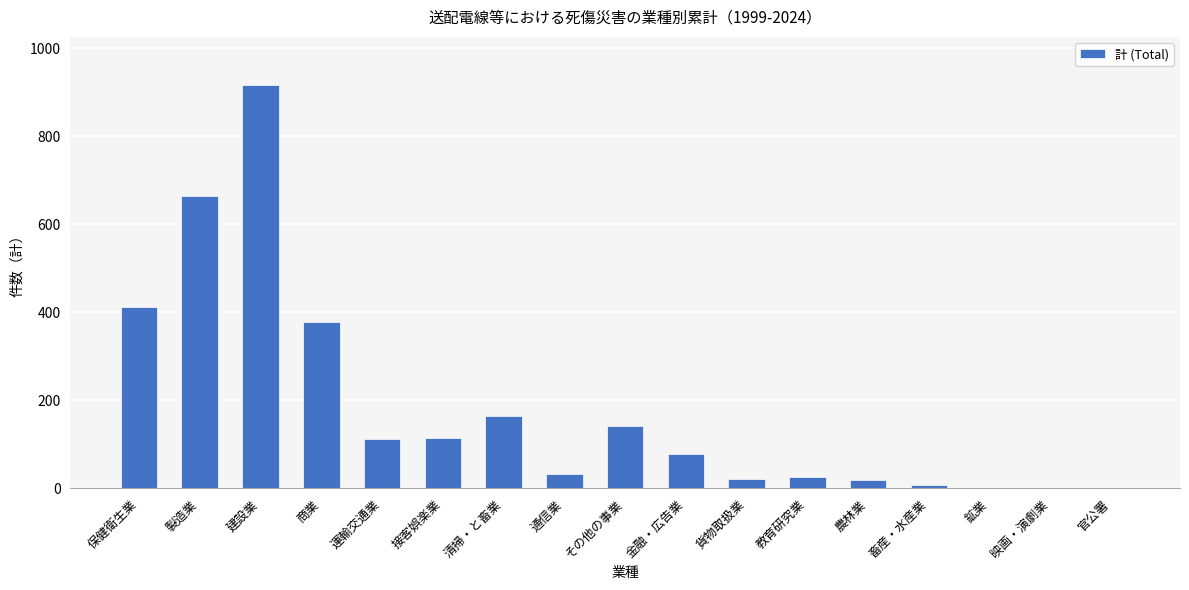

The chart shows a value of 268 at 保健衛生業. True or false?

False